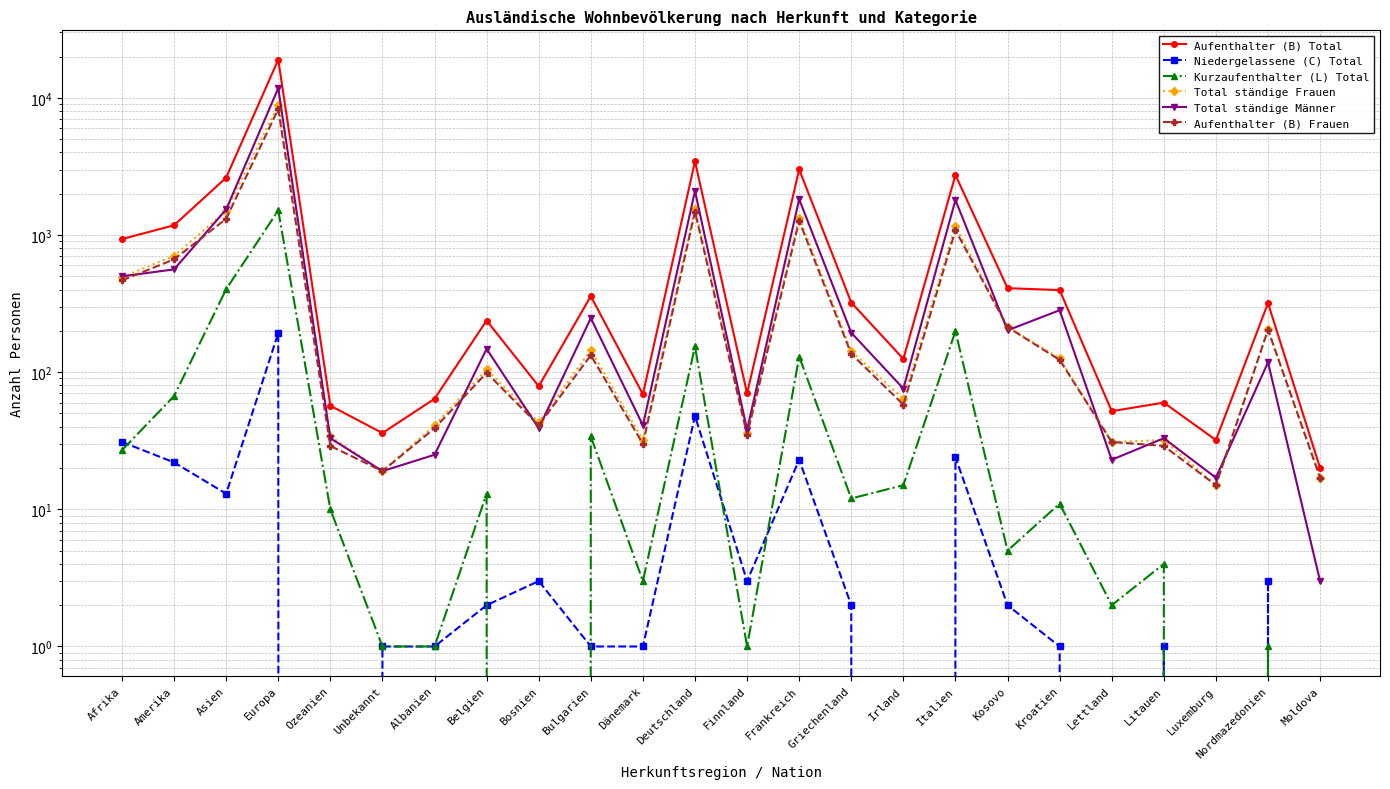

True or false: Total ständige Frauen and Kurzaufenthalter (L) Total cross at least once.

False